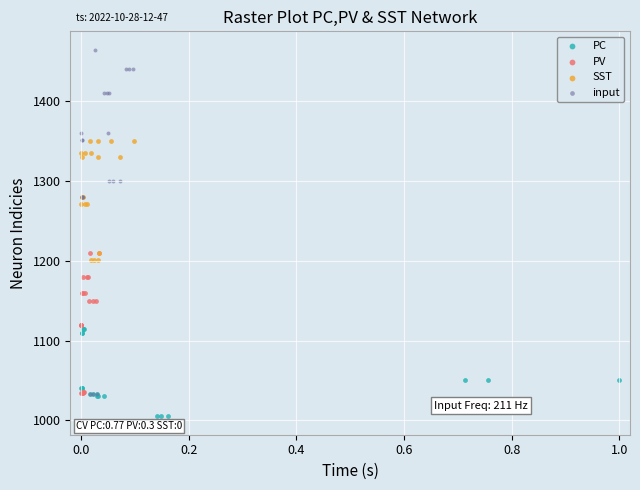

Which series reaches the minimum Y coordinate?

PC